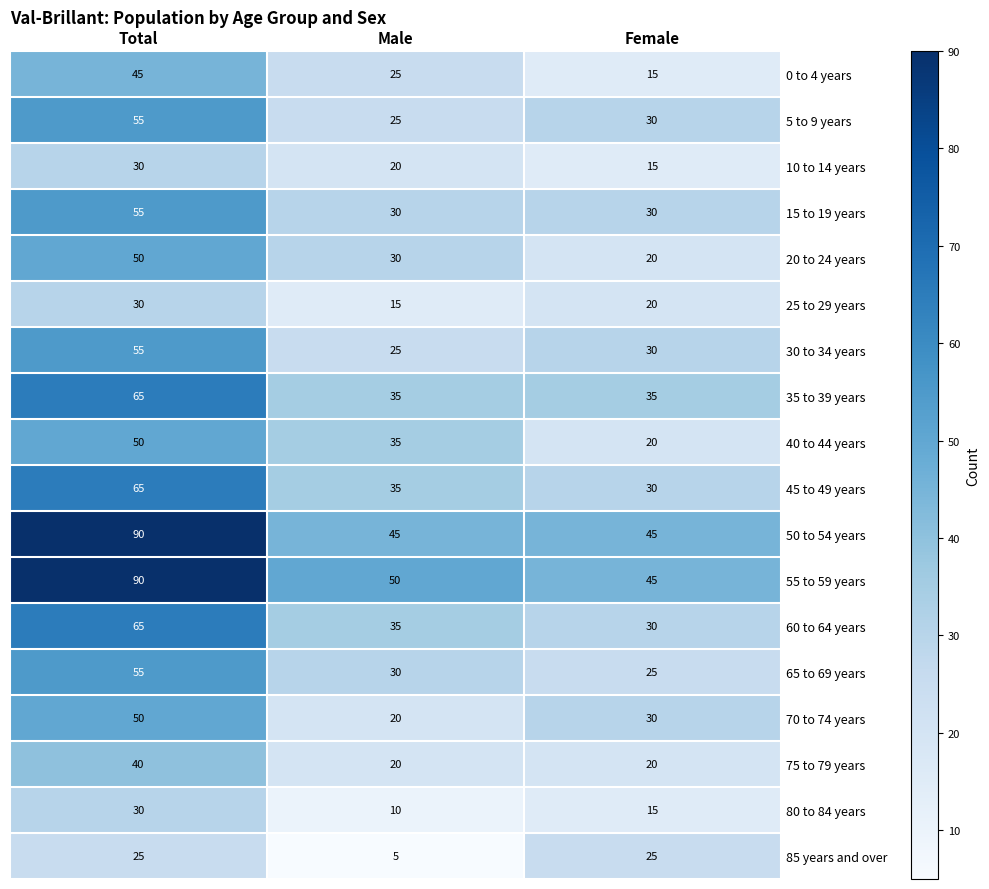

What is the difference between the highest and lowest values at Total?

65